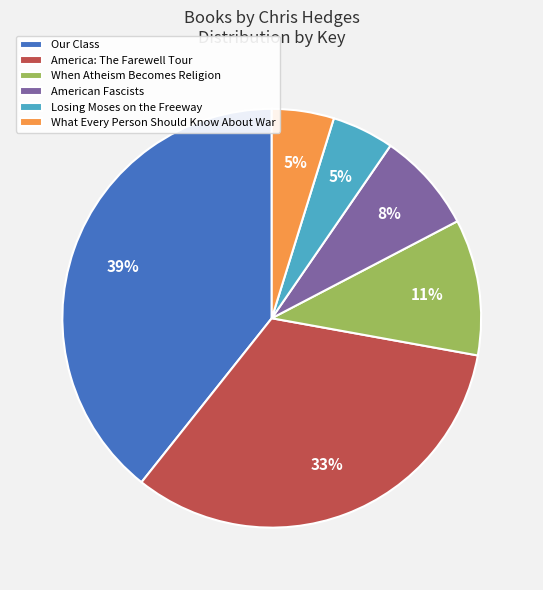

True or false: Our Class accounts for 39% of the total.

True